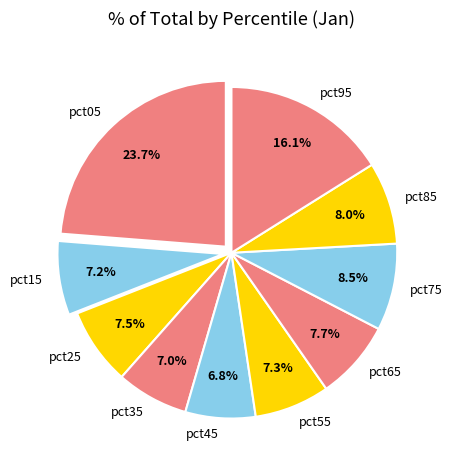

Count the number of slices in the pie.

10